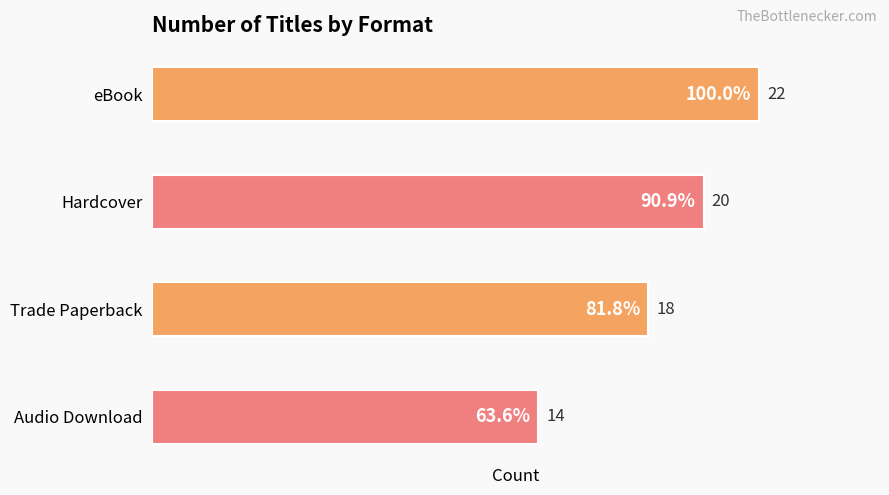

Reading top to bottom, transcribe all the data shown in this chart.

eBook=22	Hardcover=20	Trade Paperback=18	Audio Download=14